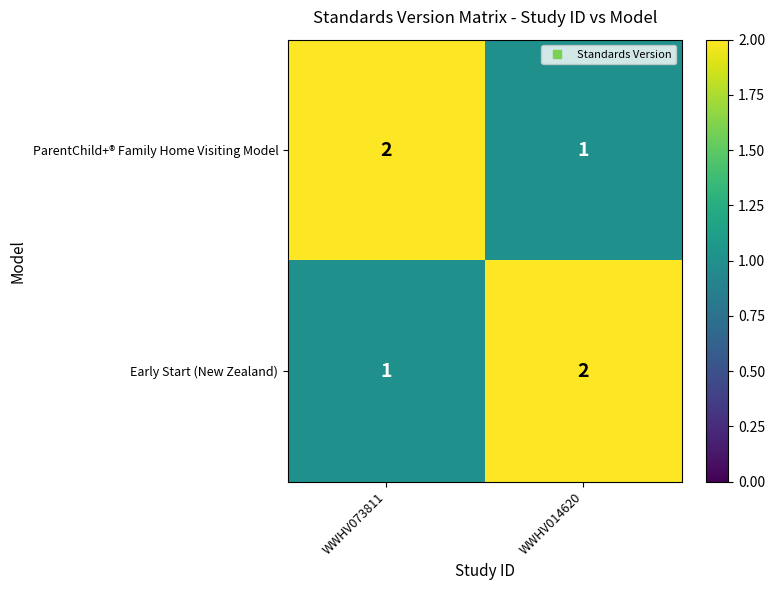

Reading left to right, transcribe all the data shown in this chart.

ParentChild+® Family Home Visiting Model: WWHV073811=2	WWHV014620=1
Early Start (New Zealand): WWHV073811=1	WWHV014620=2